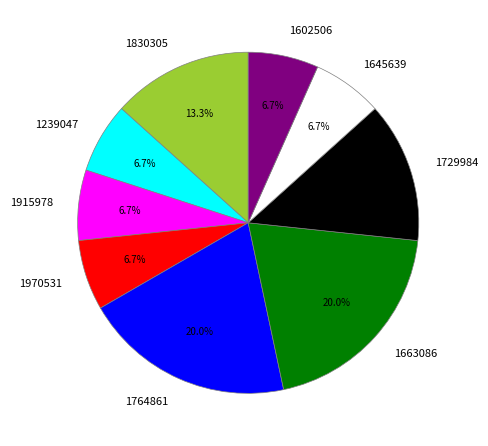

How many slices are in this pie chart?

9